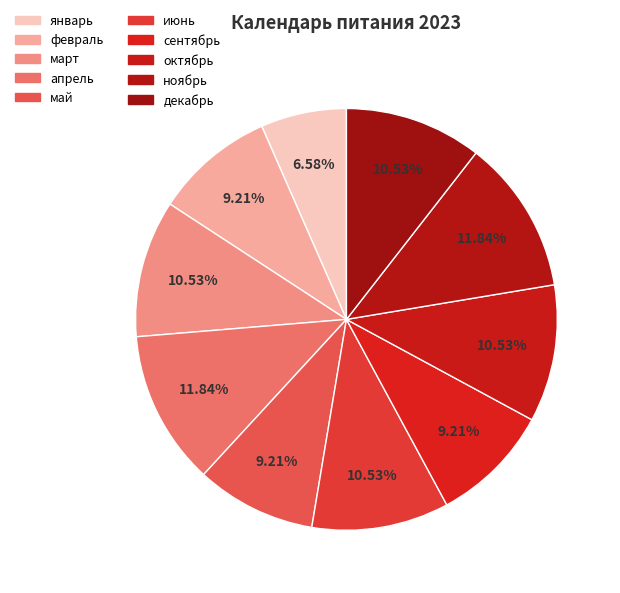

To the nearest percent, what is the average slice percentage?

10%